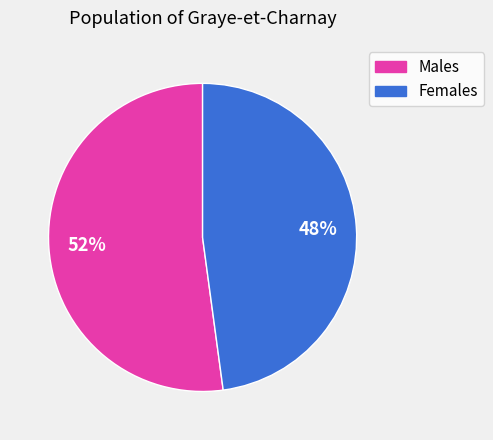

To the nearest percent, what is the average slice percentage?

50%